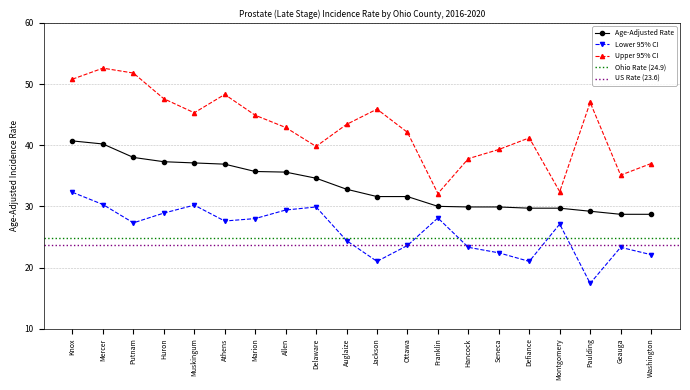

List the series in order of their overall mean, lowest first.

Lower 95% CI, Age-Adjusted Rate, Upper 95% CI